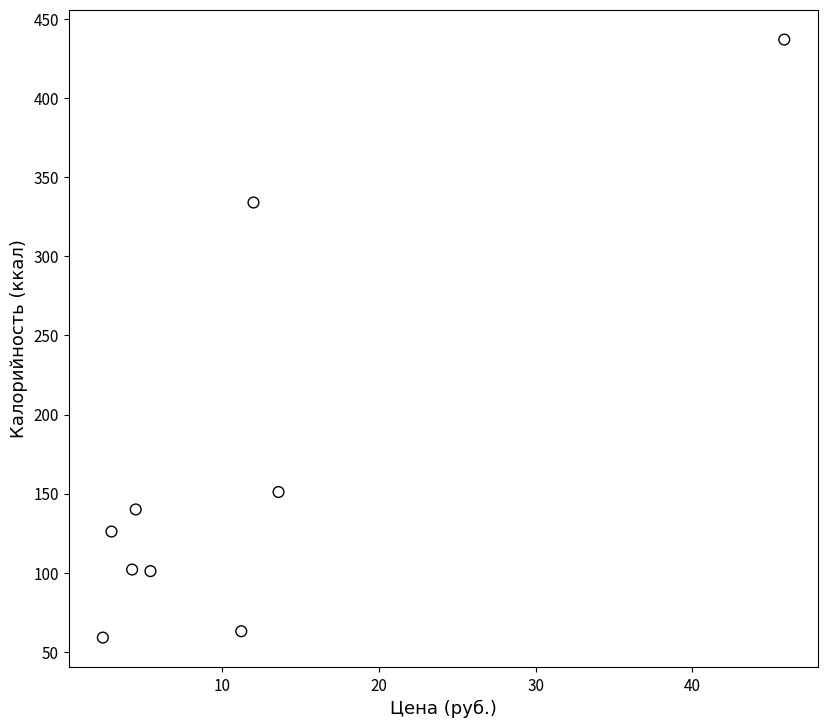

What is the average Y value?

168